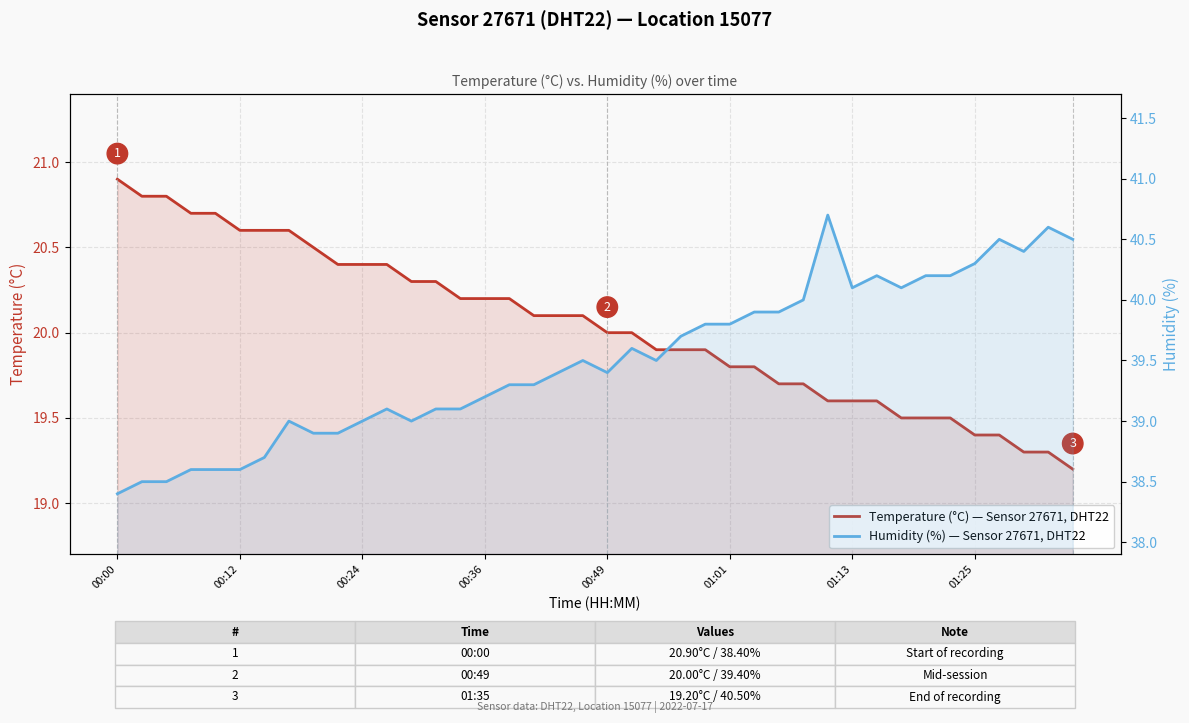

True or false: Humidity (%) — Sensor 27671, DHT22 and Temperature (°C) — Sensor 27671, DHT22 intersect in this chart.

False